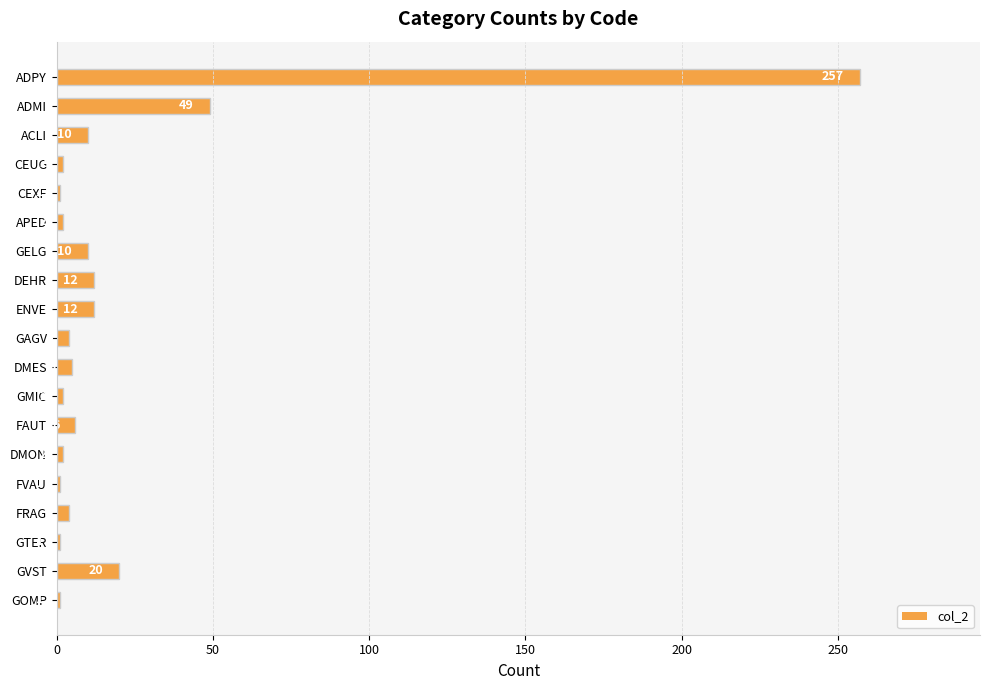

What position from the top is ADPY?

1